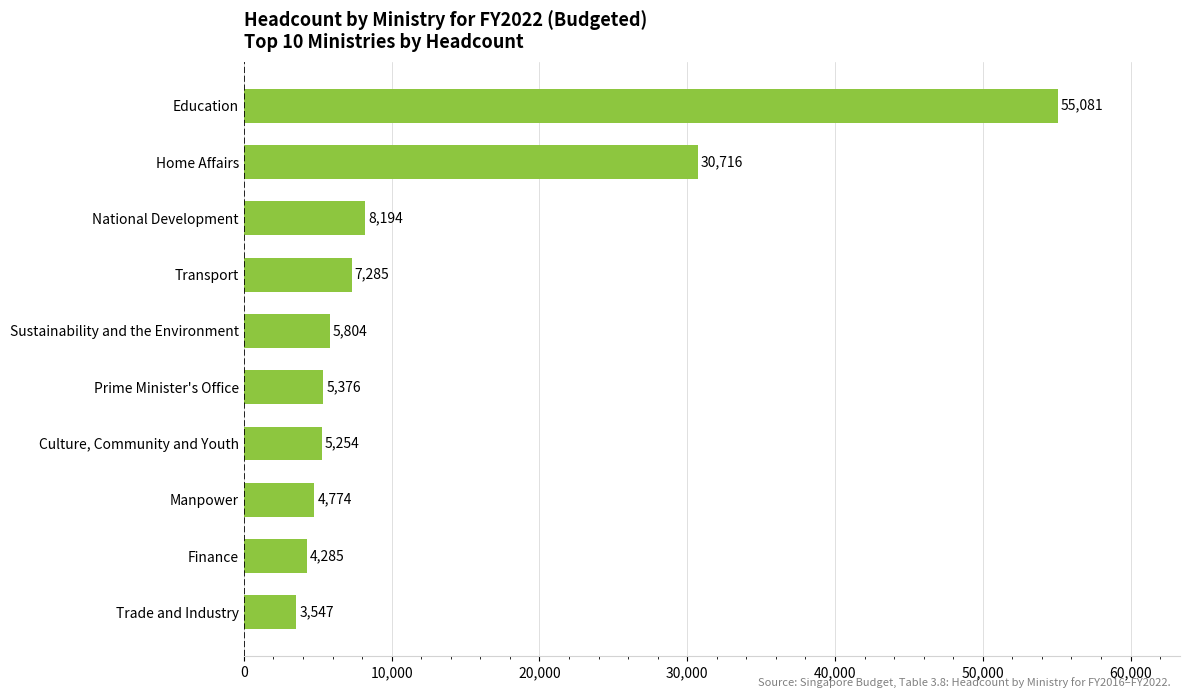

What is the difference between the maximum and minimum values?

51534